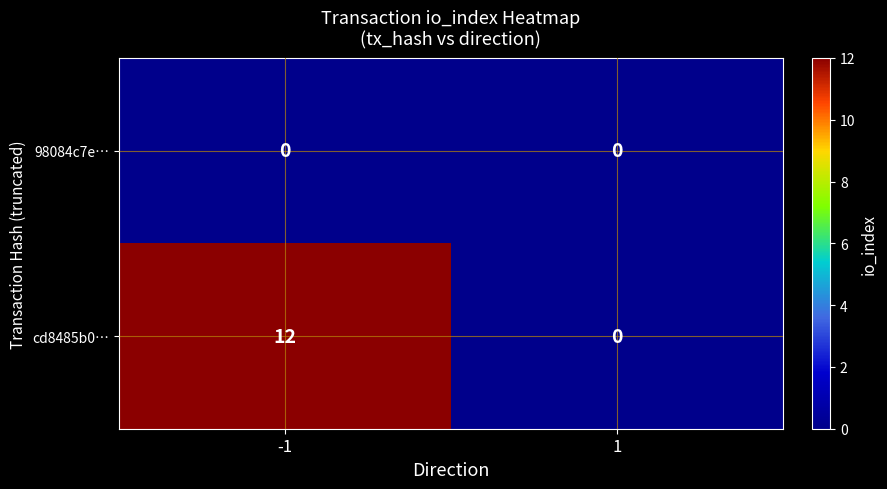

Which series has the largest total across all categories?

cd8485b0…